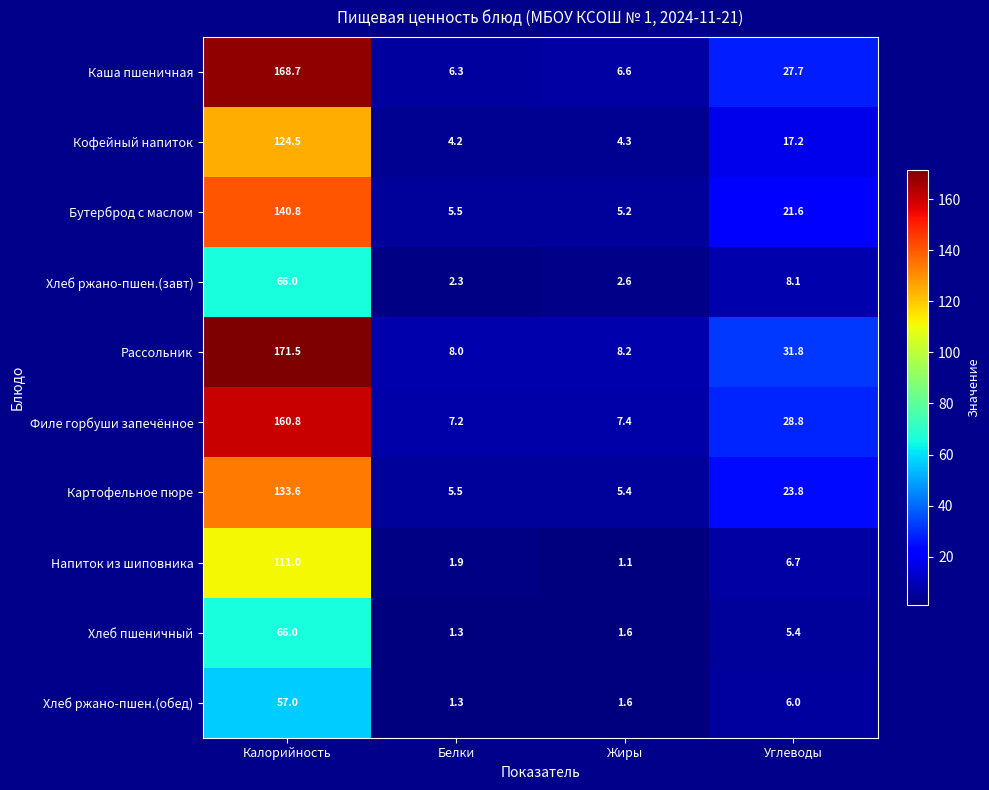

What is the total value across all series at Углеводы?

177.1